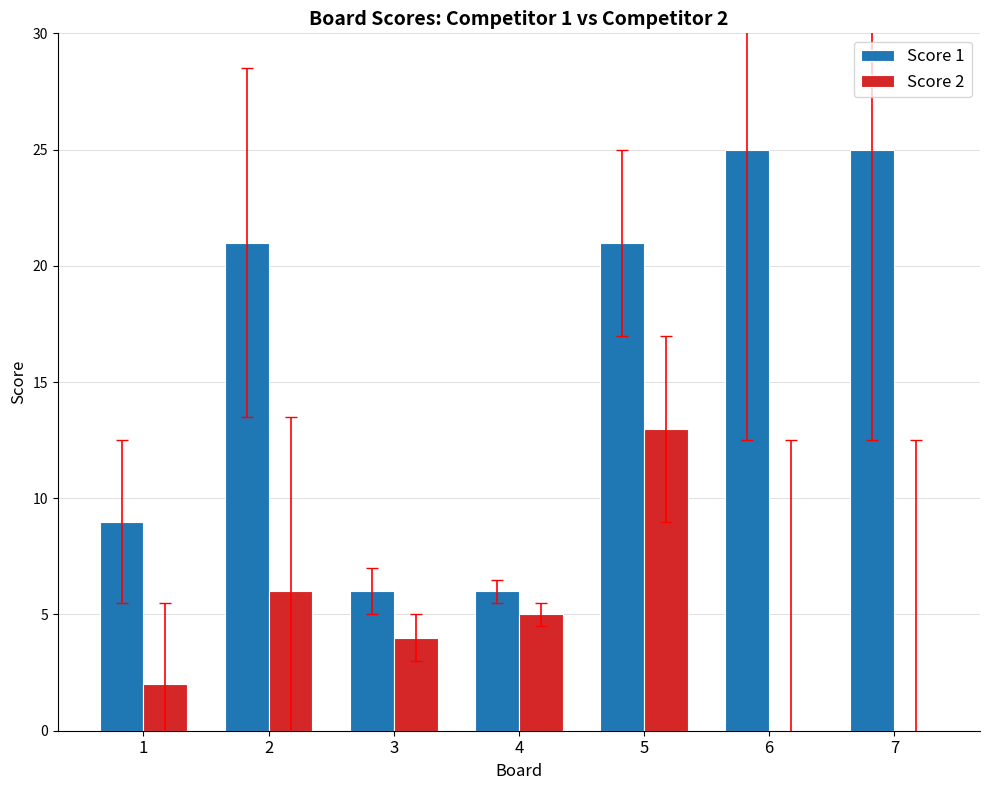

Which series has the largest total across all categories?

Score 1